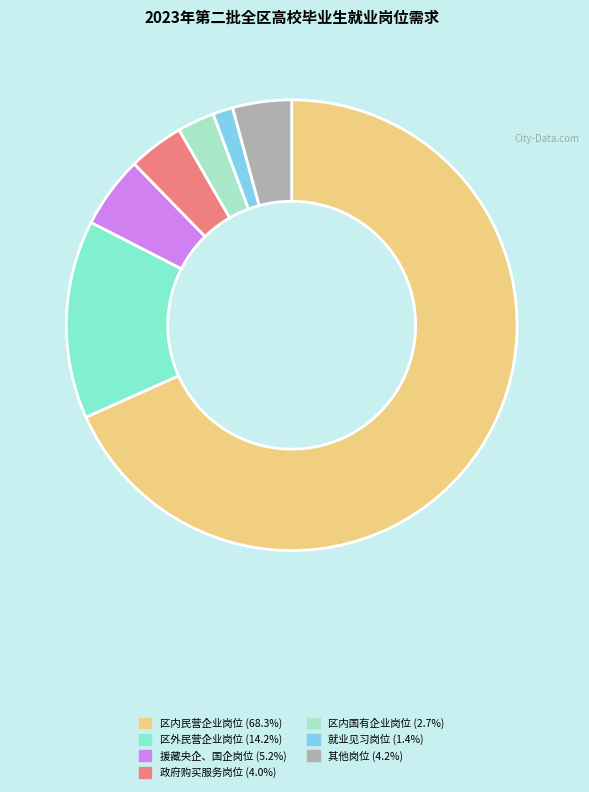

Does any single category account for the majority?

Yes